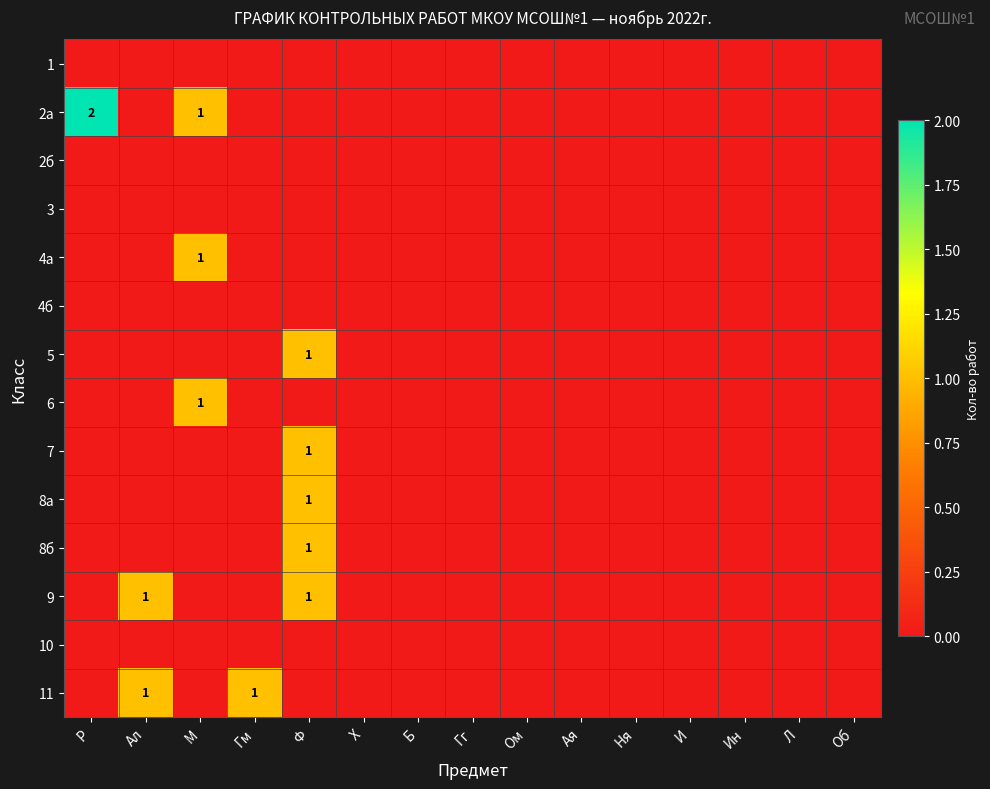

True or false: 2а has a value of 2 at Р.

True